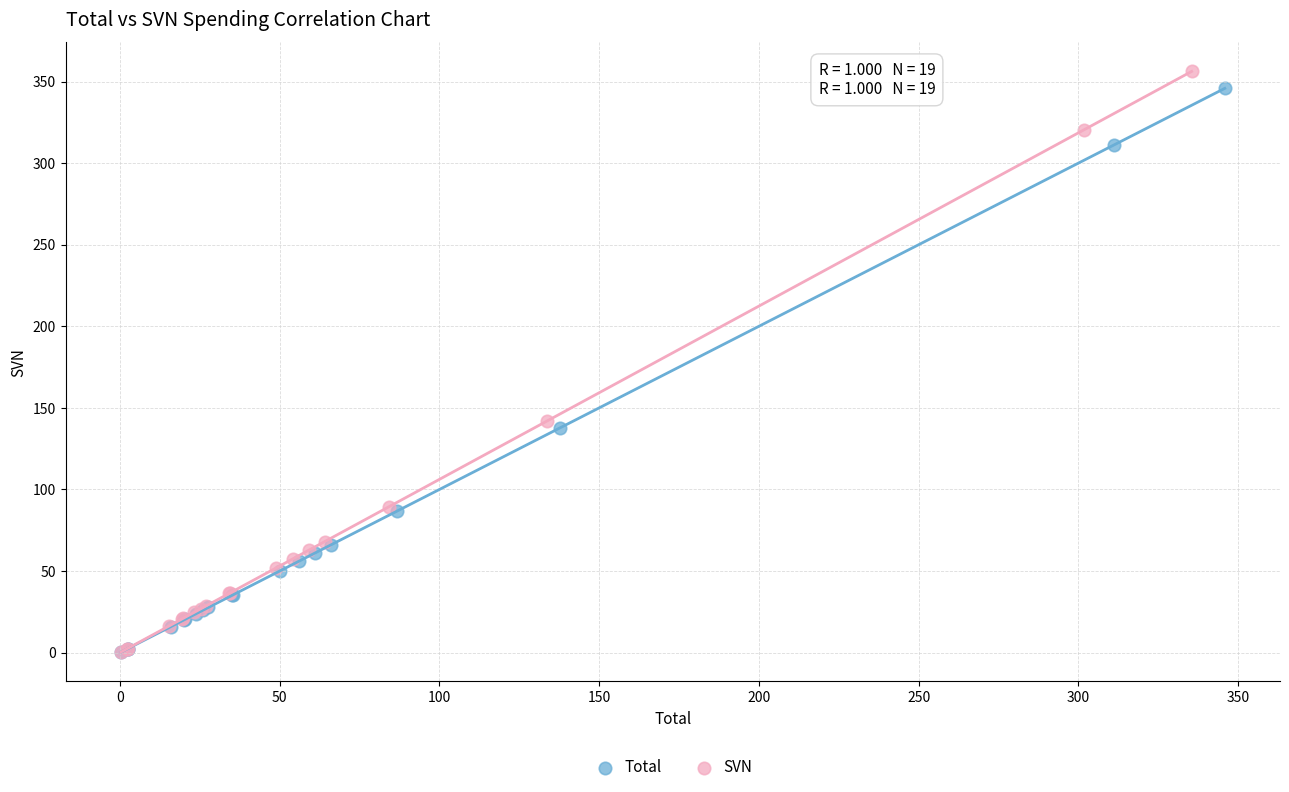

Which series has the widest spread of Y values?

SVN